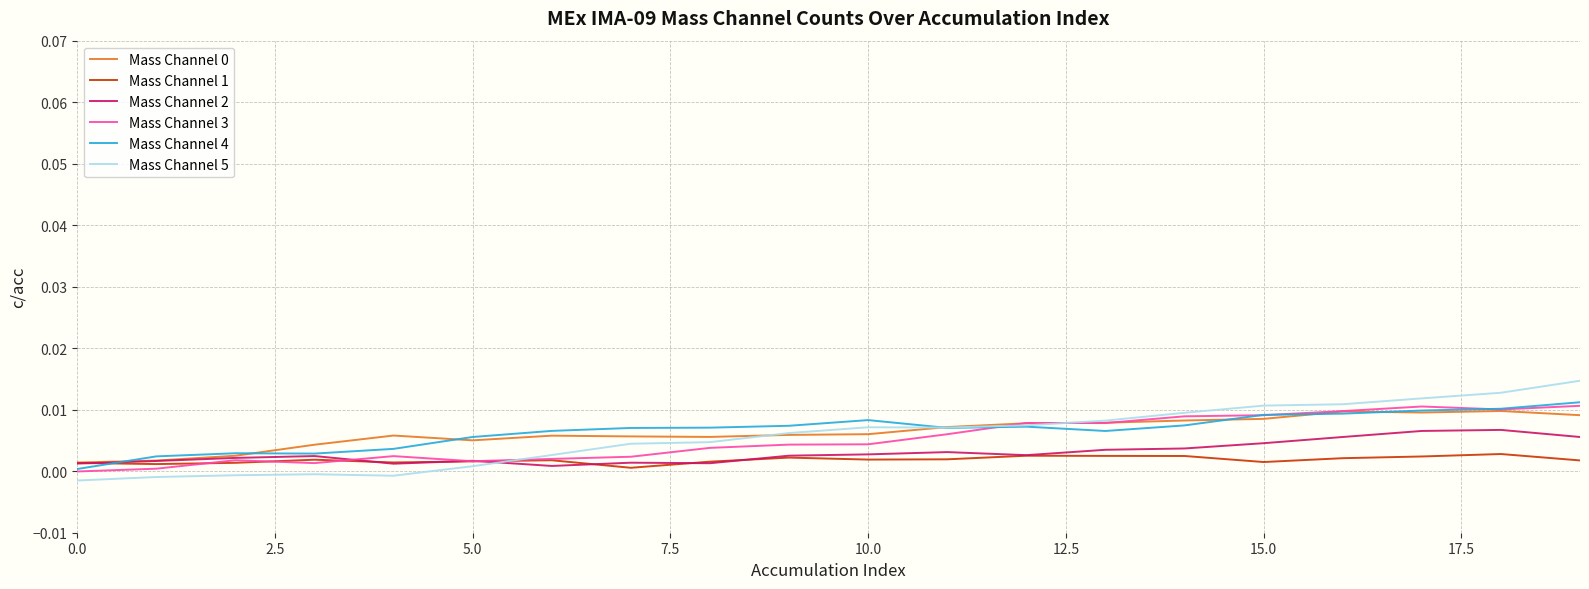

Which series has the widest spread of values?

Mass Channel 5